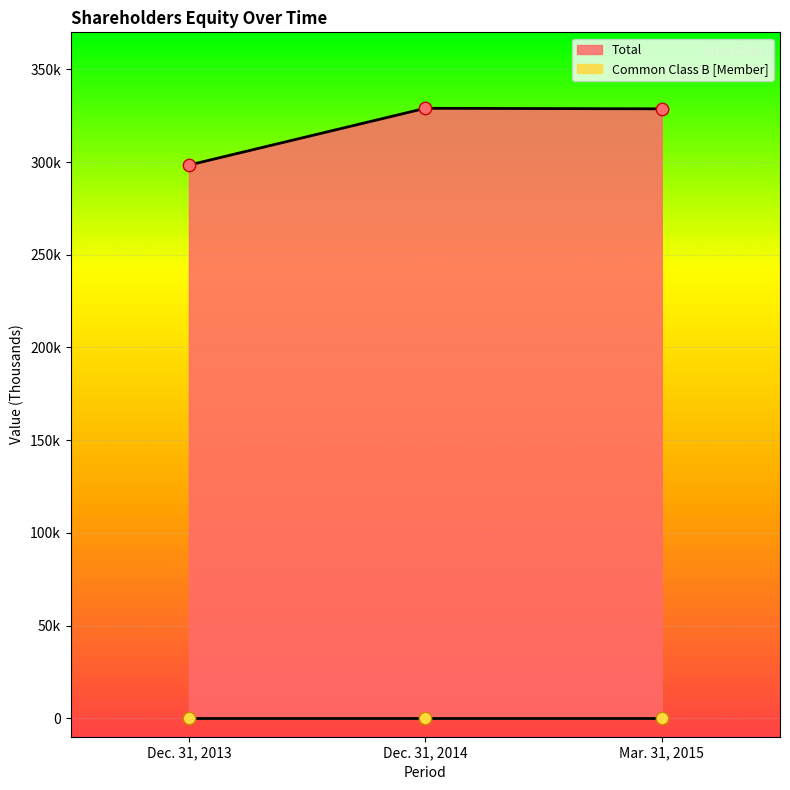

Between Dec. 31, 2014 and Mar. 31, 2015, which is larger?

Dec. 31, 2014